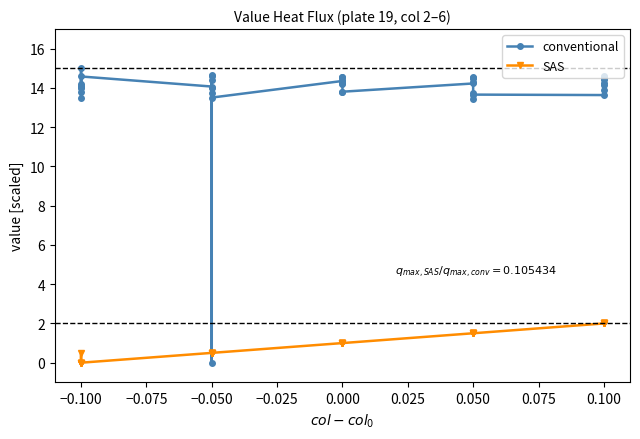

At −0.050, list the series in order from smallest to largest.

SAS, conventional